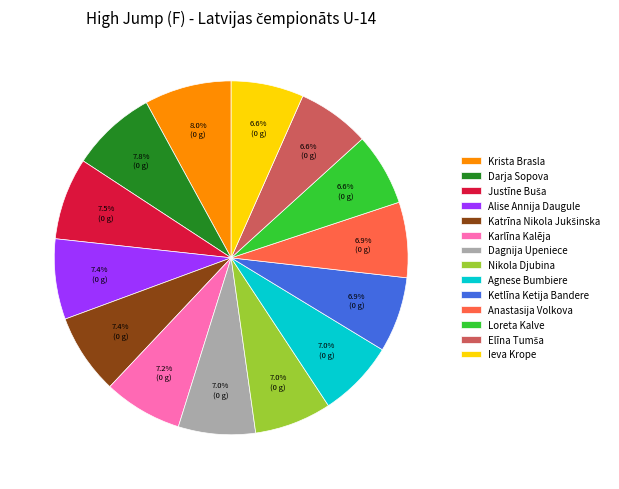

Does Nikola Djubina represent more than half of the total?

No